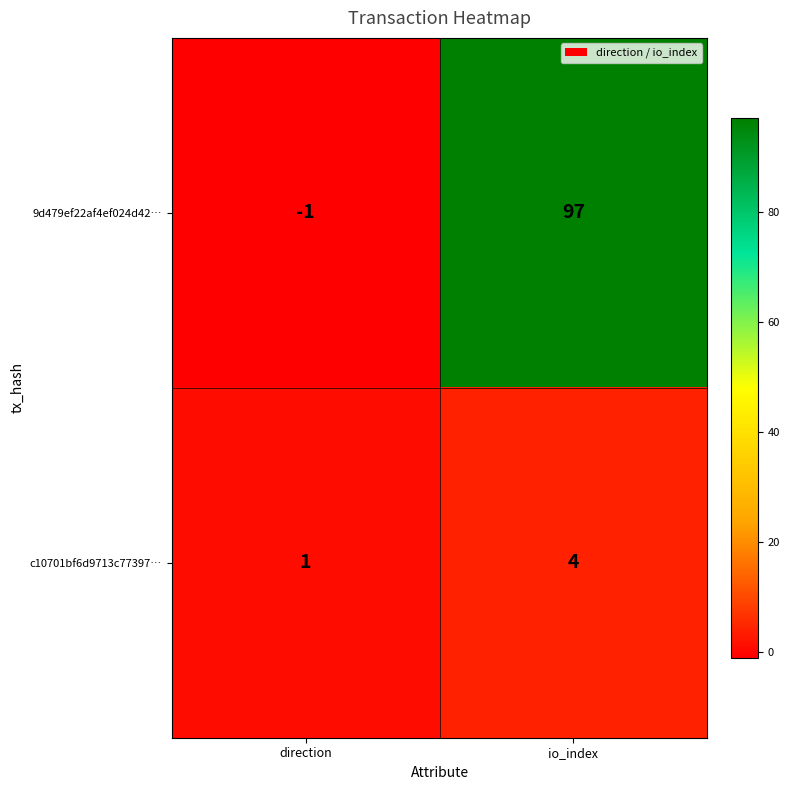

At which label is 9d479ef22af4ef024d42… closest to 48?

direction